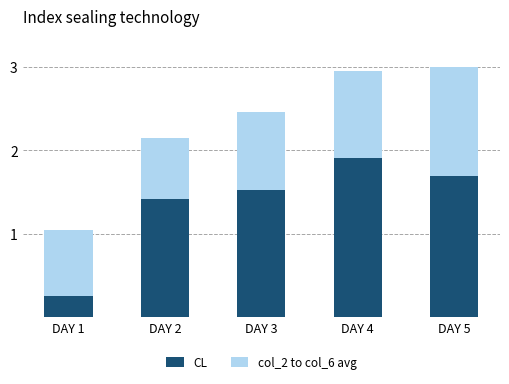

The value of CL at DAY 2 is 1.4. True or false?

True